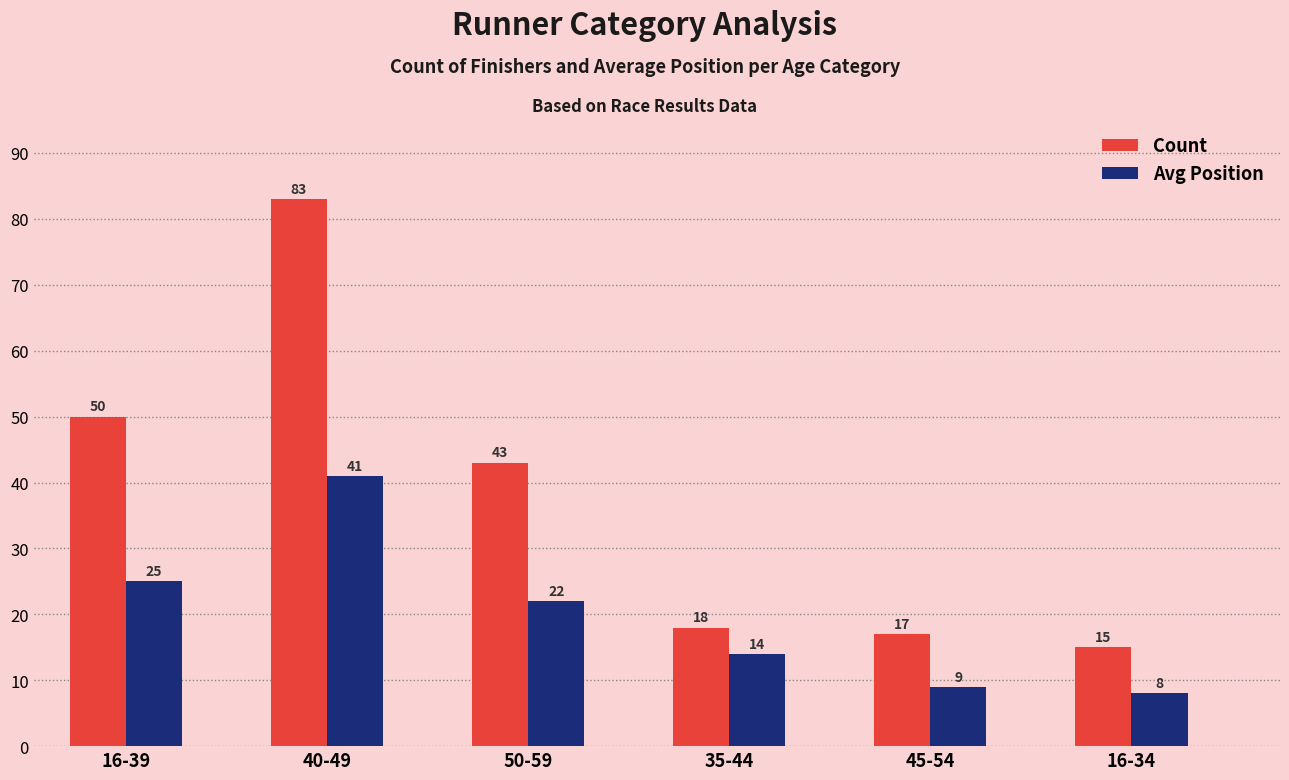

What position from the left is 16-34?

6